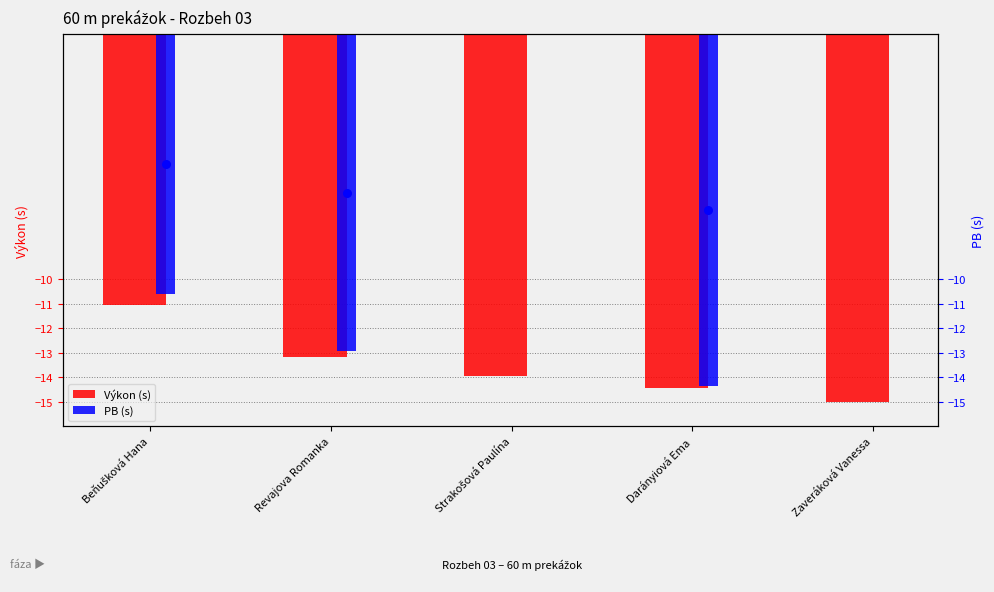

Is the value of PB (s) at Strakošová Paulína greater than the value of Výkon (s) at Strakošová Paulína?

Yes